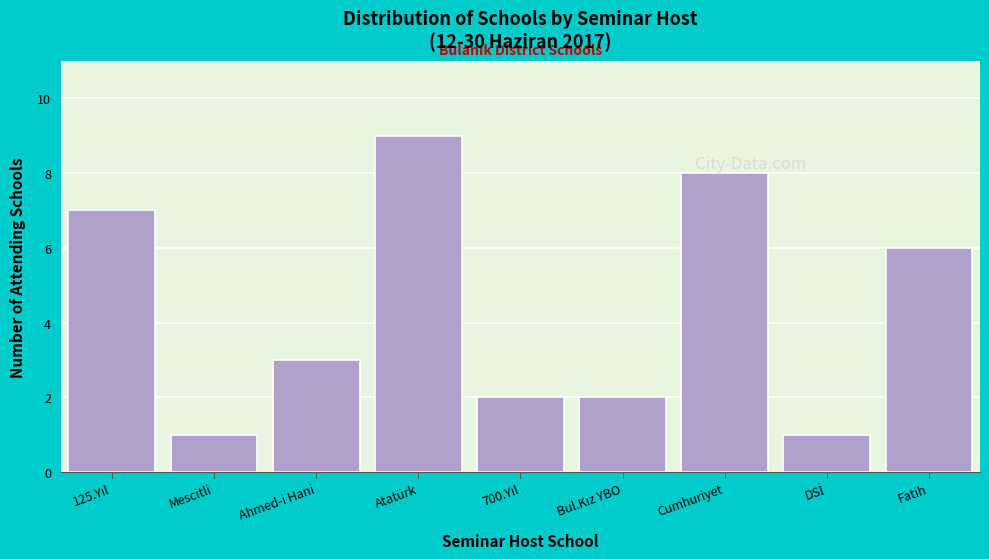

Reading left to right, list all the values displayed in this chart.

7	1	3	9	2	2	8	1	6